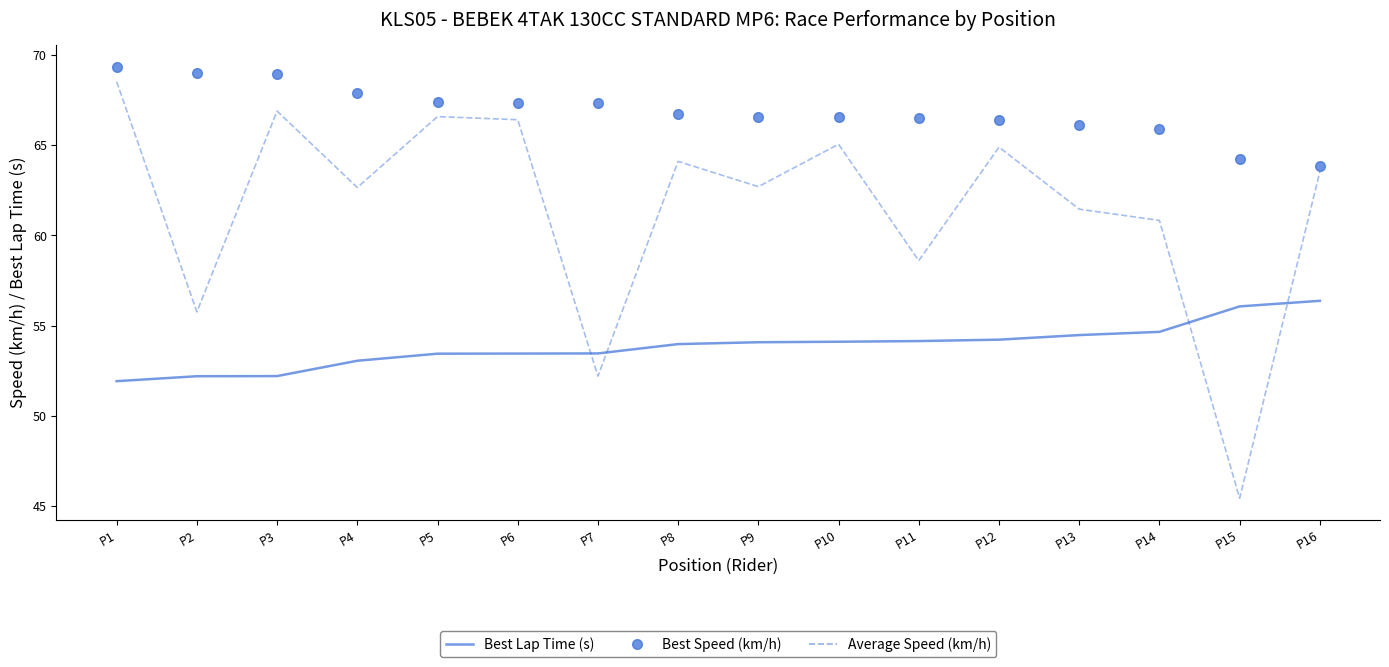

What is the total value across all series at P6?

187.2